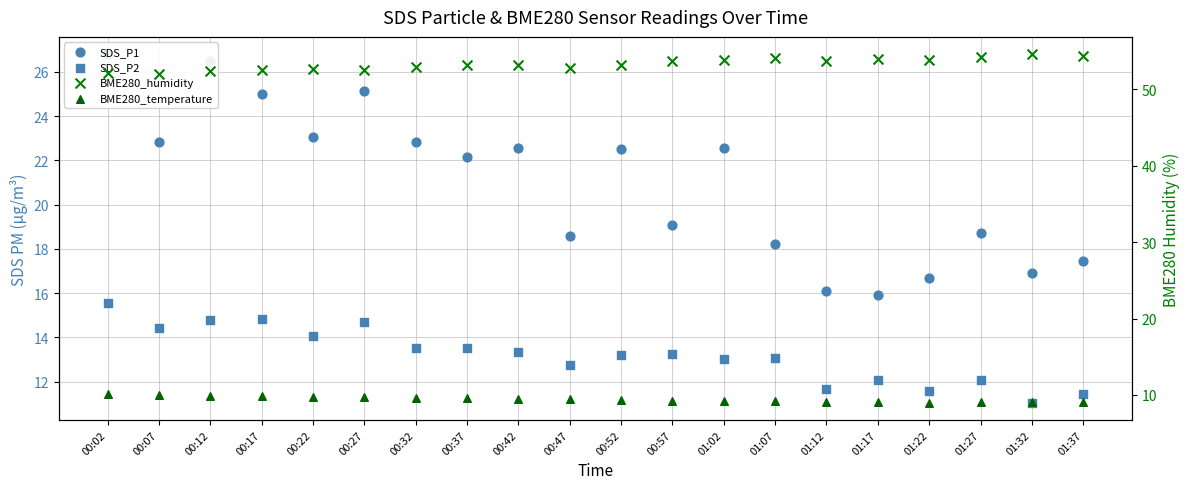

Which series contains the lowest Y value?

BME280_temperature